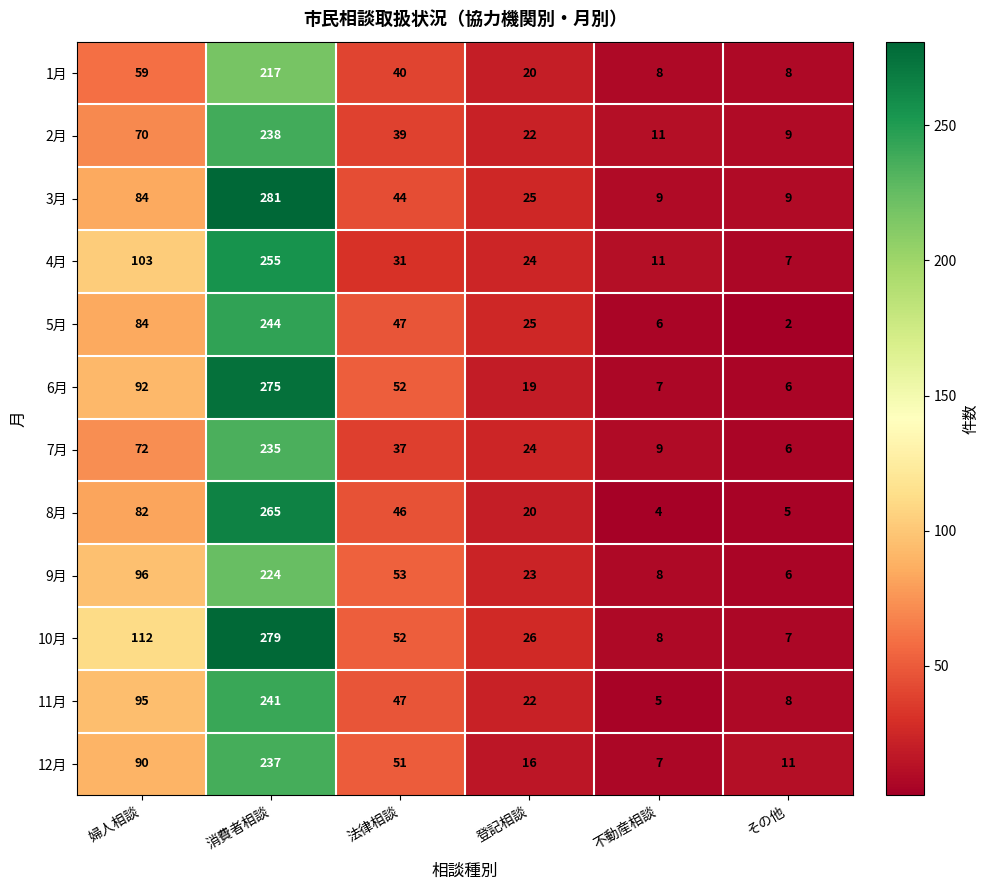

What is the difference between the maximum and minimum values in the 7月 series?

229